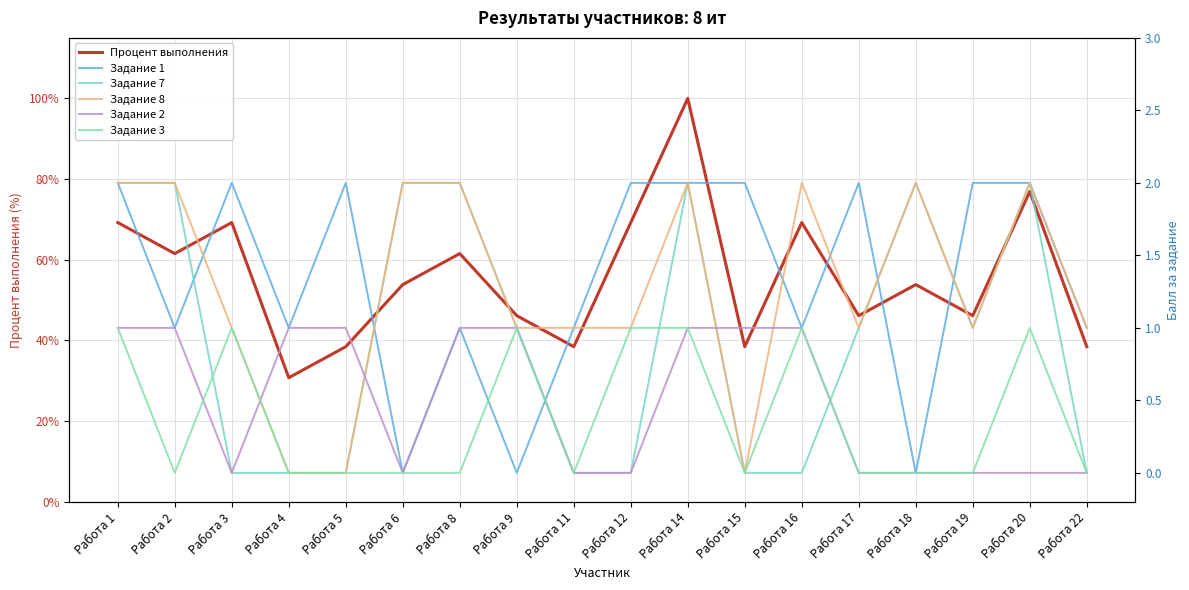

What is the difference between the Задание 8 values at Работа 4 and Работа 16?

2.0